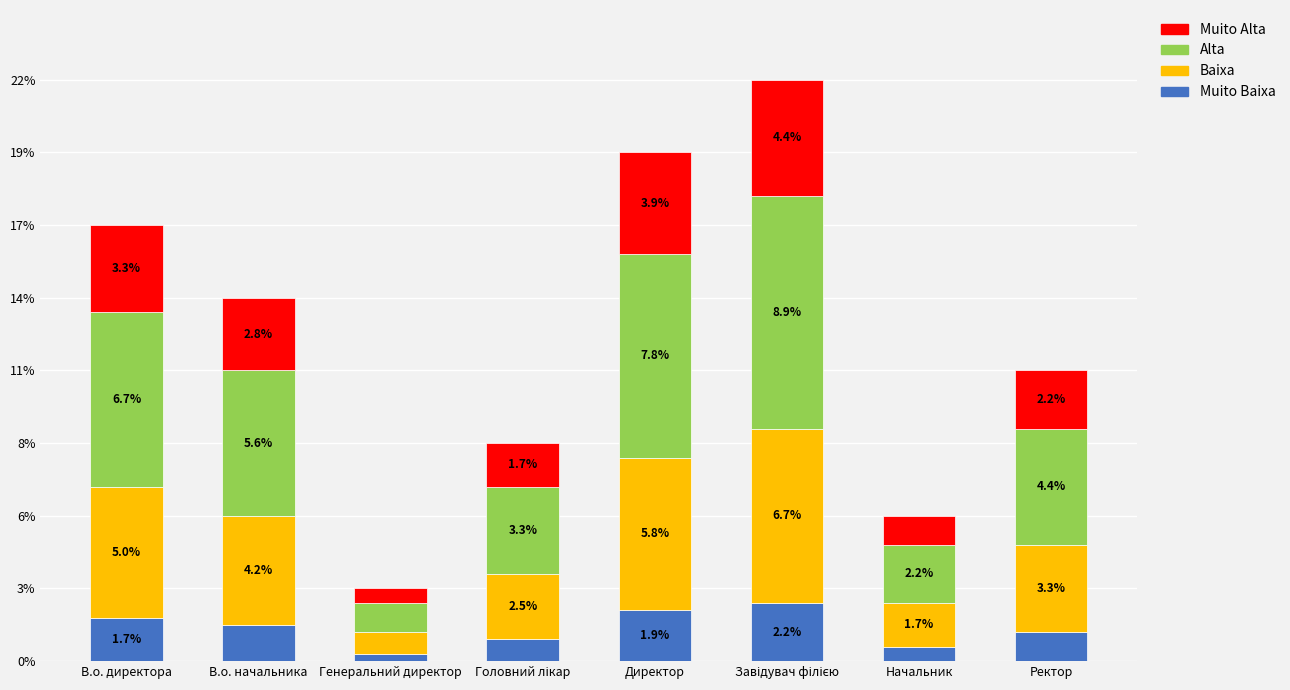

Are the bars grouped side by side (vs. stacked)?

No